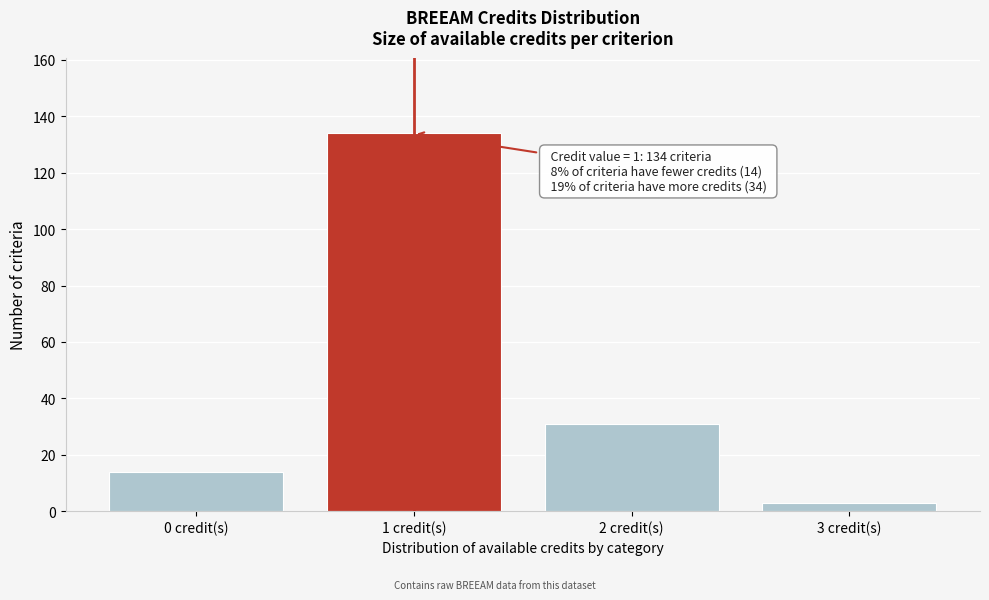

Reading right to left, transcribe all the data shown in this chart.

3 credit(s)=3	2 credit(s)=31	1 credit(s)=134	0 credit(s)=14